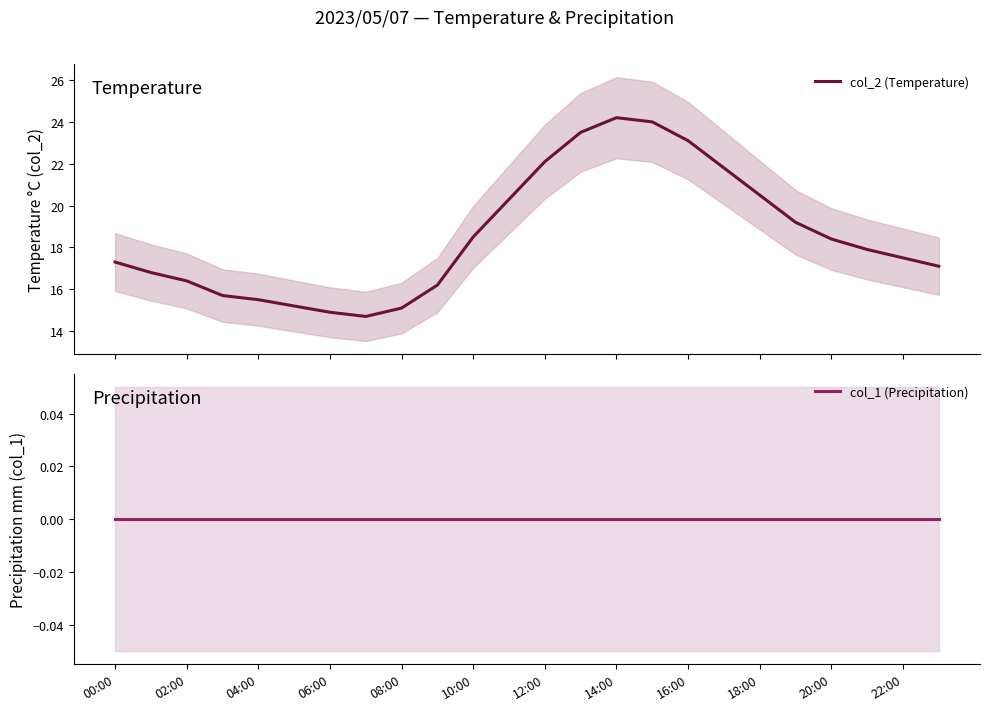

Where is col_1 (Precipitation) nearest to the value 0?

00:00